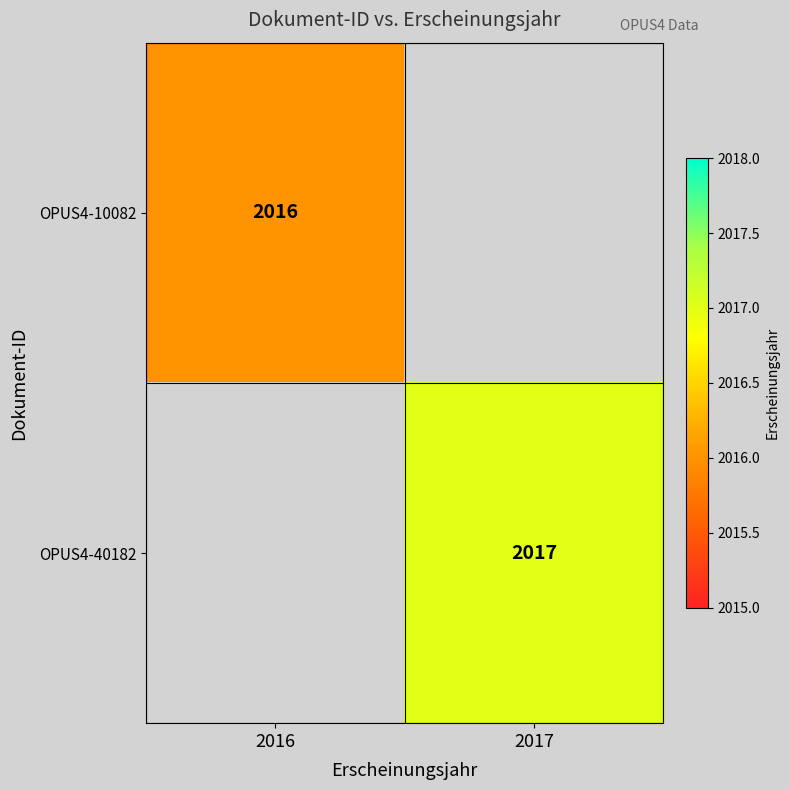

Is it true that OPUS4-10082 equals 3355.9 at 2016?

False